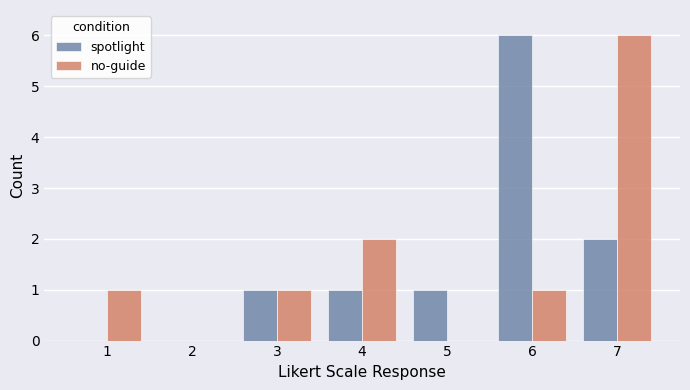

Are the bars grouped side by side (vs. stacked)?

Yes